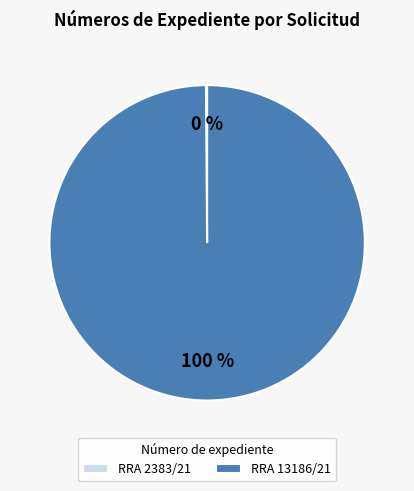

To the nearest percent, what percentage of the pie is RRA 13186/21?

100%